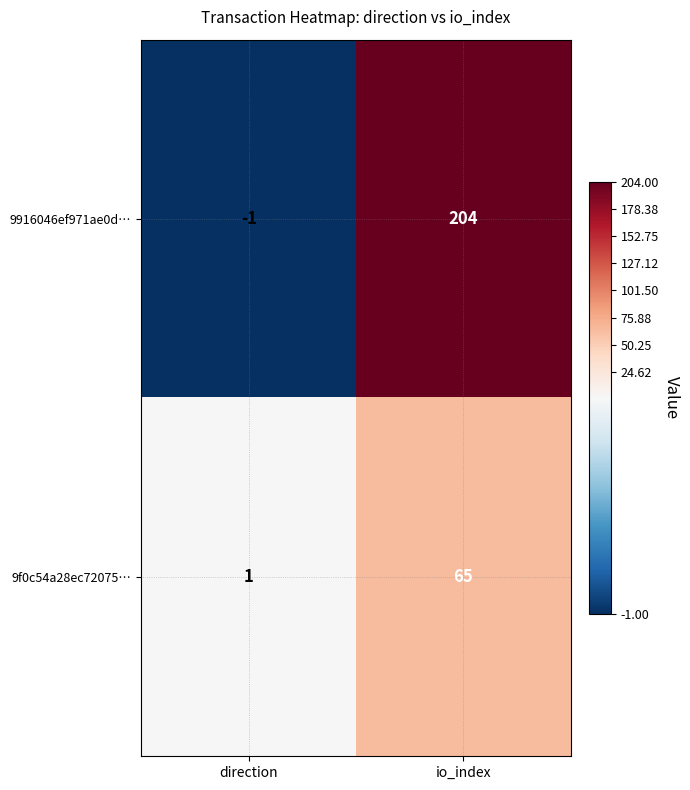

At which label is 9916046ef971ae0d… closest to 101?

direction